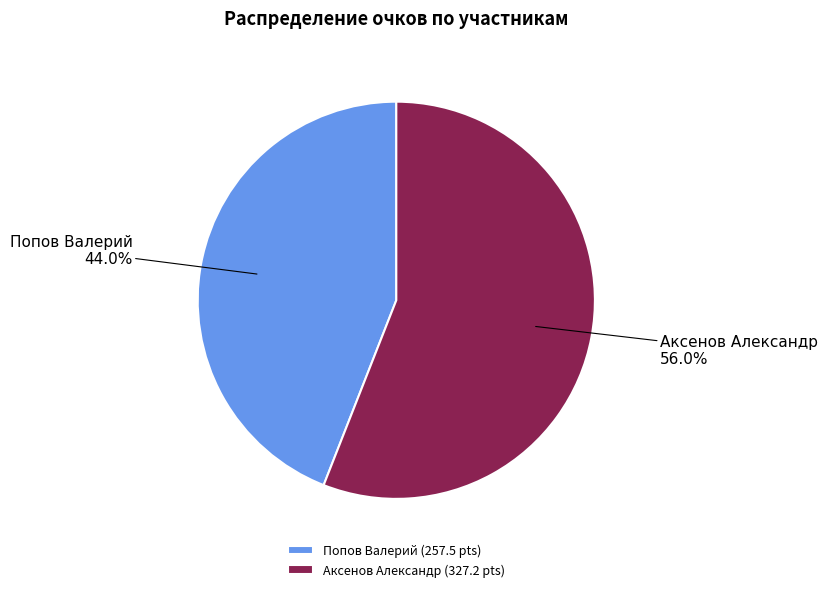

What is the largest slice in the pie chart?

Аксенов Александр